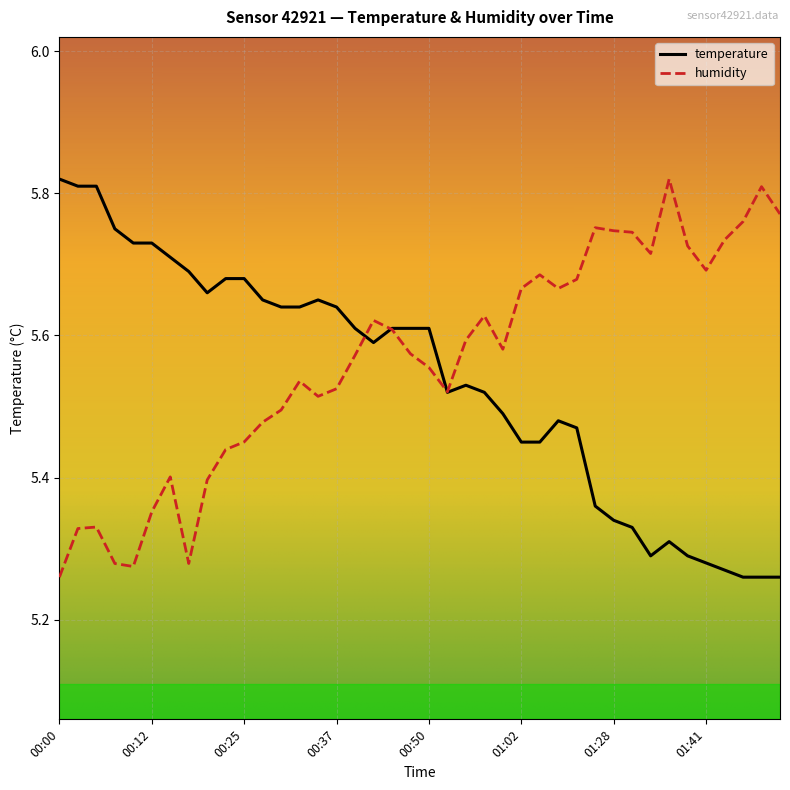

What are all the series names shown in the legend?

temperature, humidity